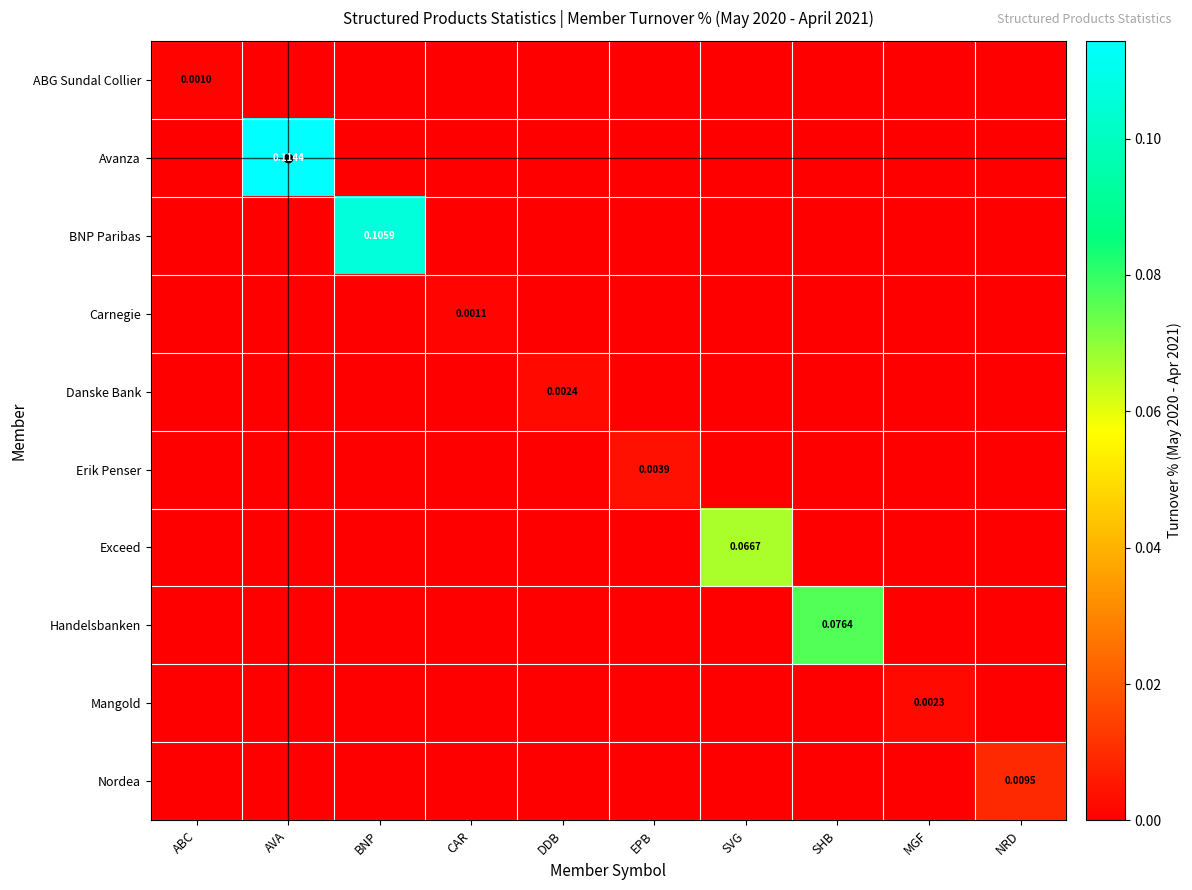

At which category is the sum across all series the highest?

AVA